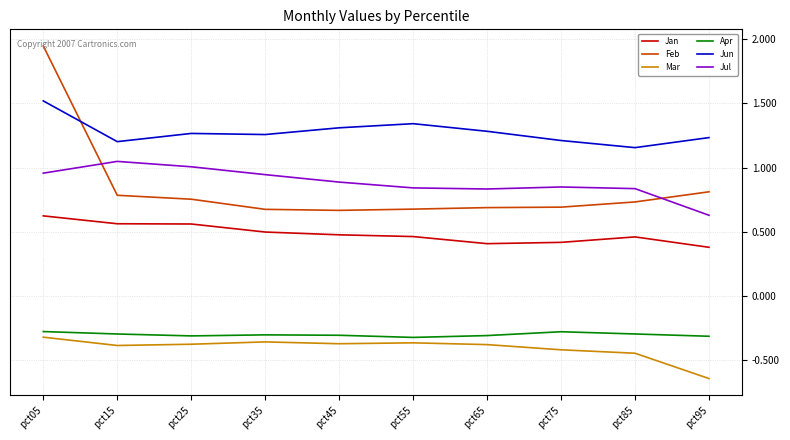

True or false: Jul and Apr intersect in this chart.

False